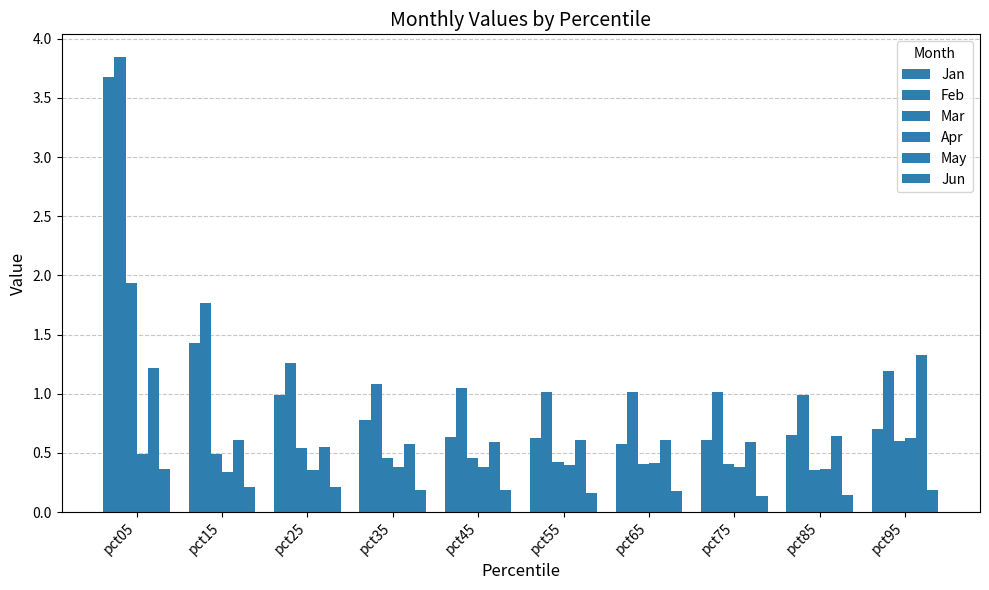

What is the spread (max minus min) of values at pct95?

1.1